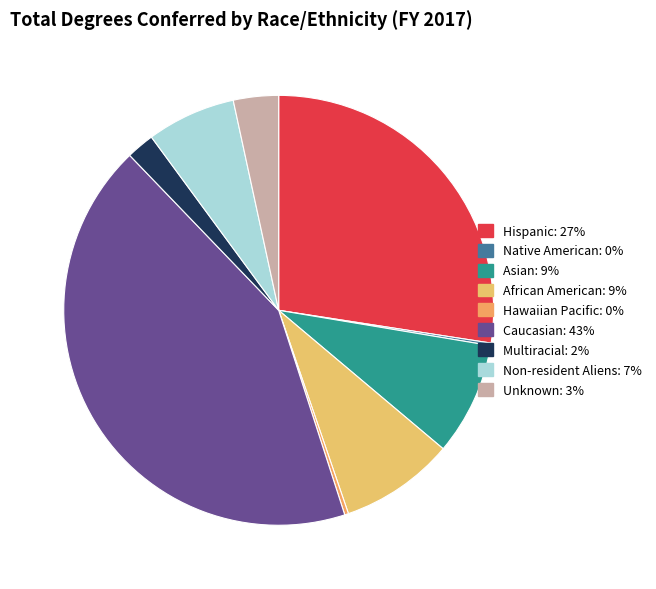

Which category has the smallest portion of the pie?

Native American